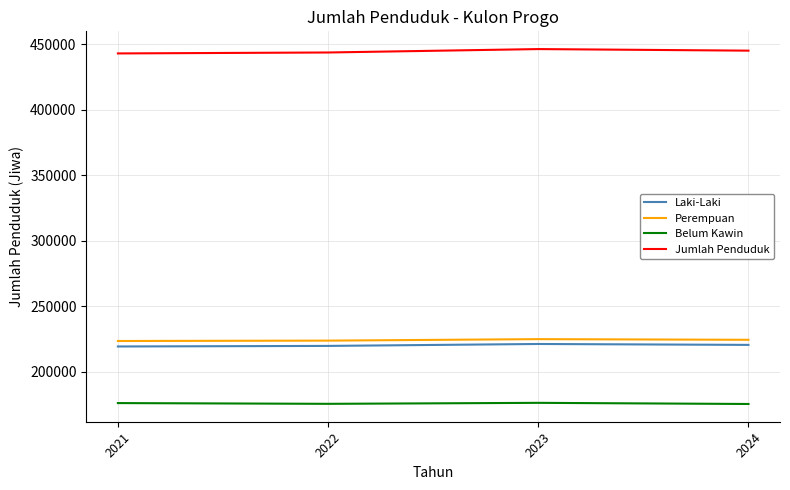

What is the smallest value displayed?

175483